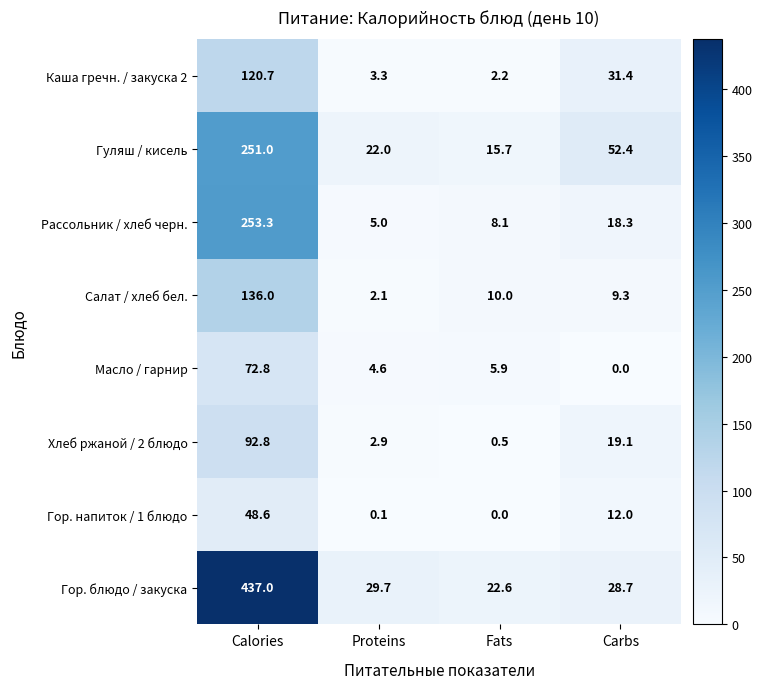

Between Calories and Carbs, which series saw the biggest shift?

Гор. блюдо / закуска